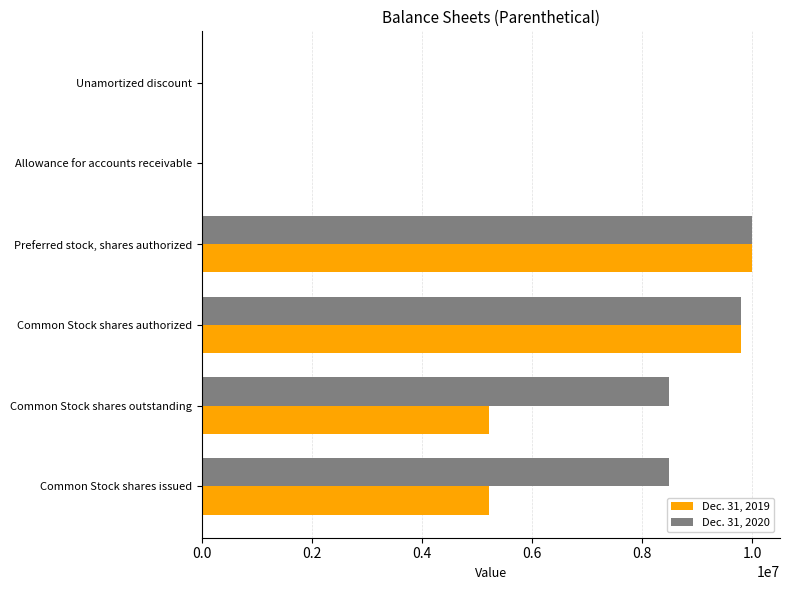

Which series has the largest range (max minus min)?

Dec. 31, 2020